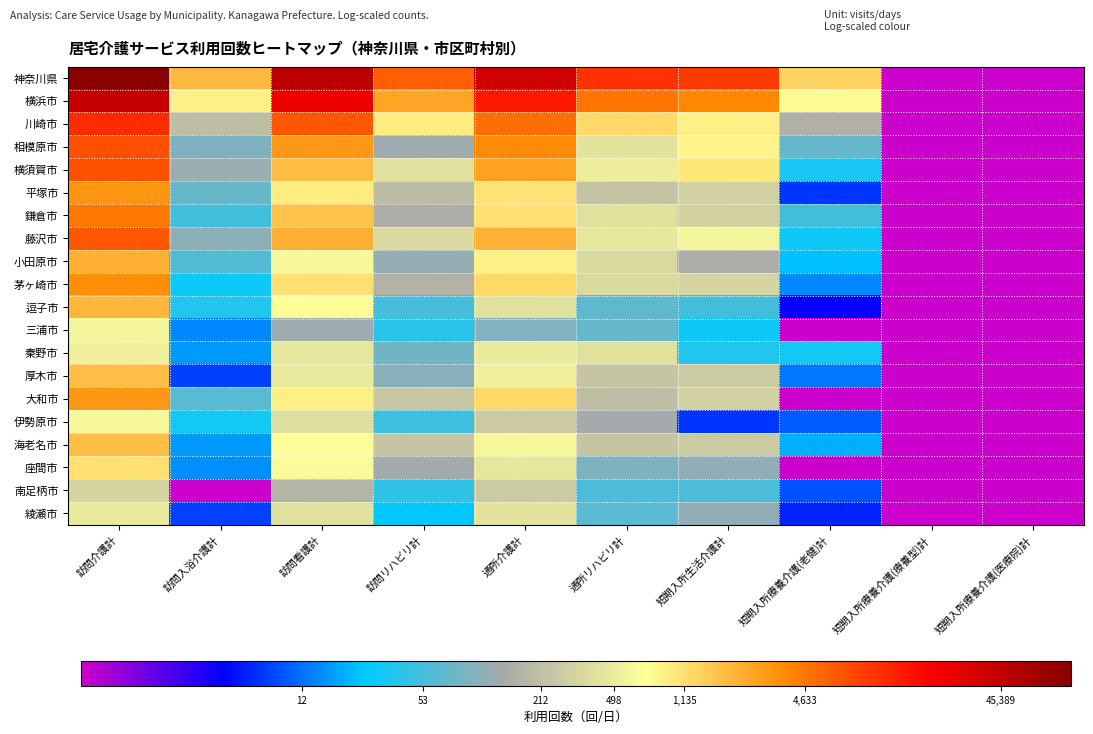

At 訪問看護計, list the series in order from largest to smallest.

神奈川県, 横浜市, 川崎市, 相模原市, 藤沢市, 横須賀市, 鎌倉市, 茅ヶ崎市, 平塚市, 大和市, 逗子市, 海老名市, 座間市, 小田原市, 厚木市, 秦野市, 綾瀬市, 伊勢原市, 南足柄市, 三浦市